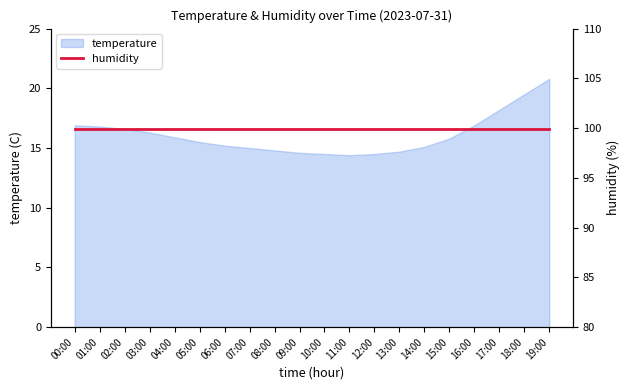

Reading left to right, transcribe all the data shown in this chart.

16.9	16.8	16.6	16.3	15.9	15.5	15.2	15.0	14.8	14.6	14.5	14.4	14.5	14.7	15.1	15.8	16.9	18.2	19.5	20.8